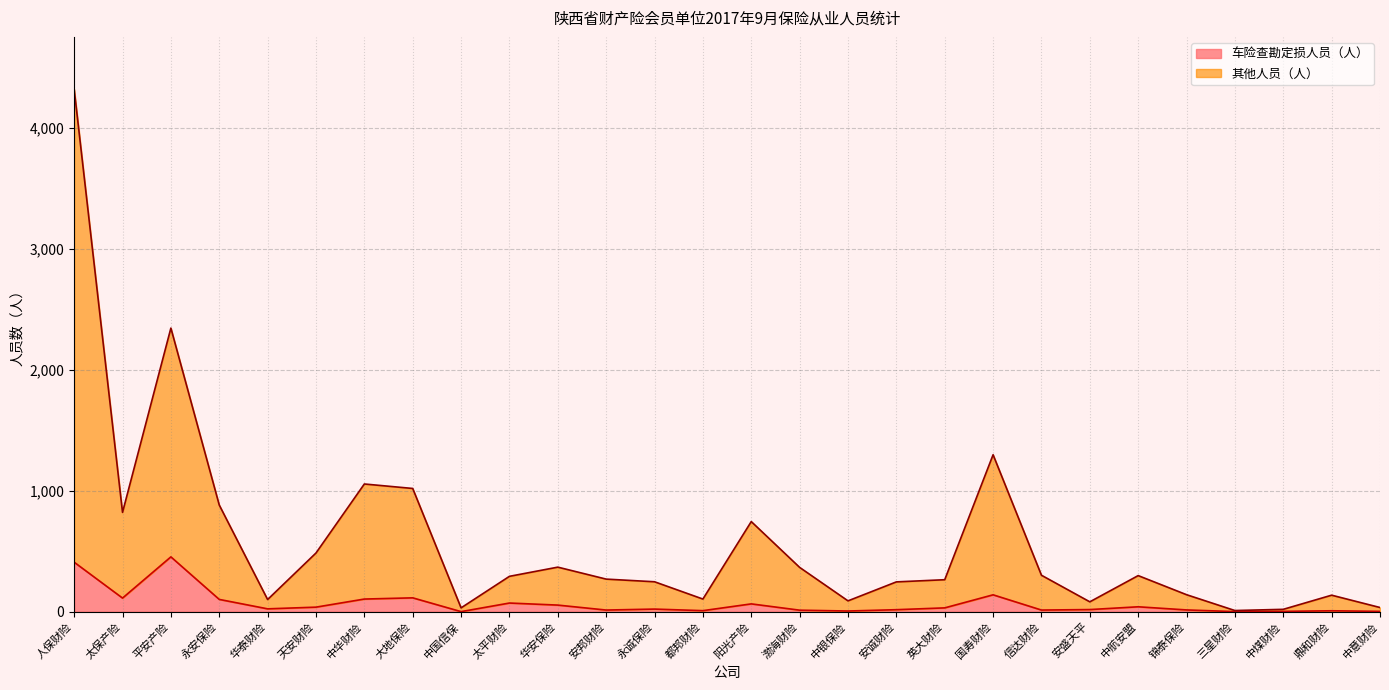

True or false: 车险查勘定损人员（人） and 其他人员（人） cross at least once.

False